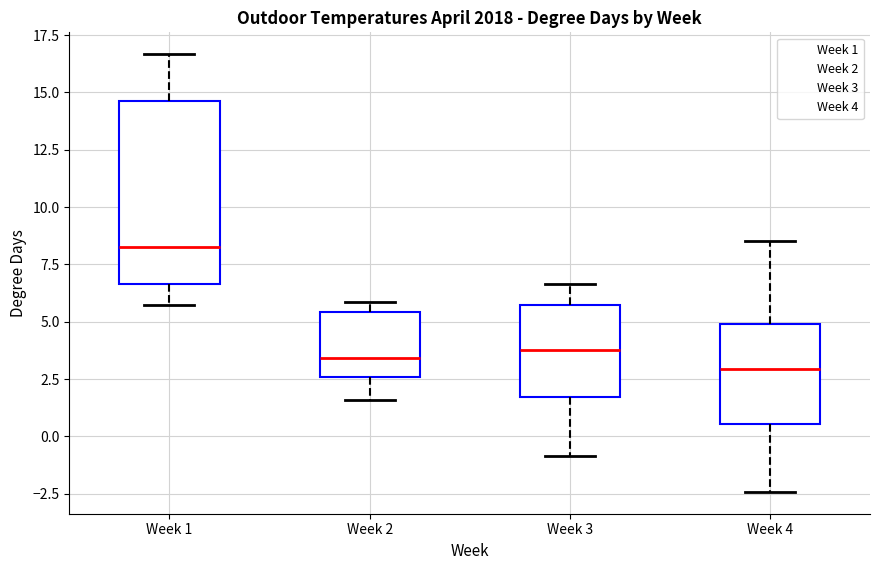

Which box's median line is the lowest?

Week 4